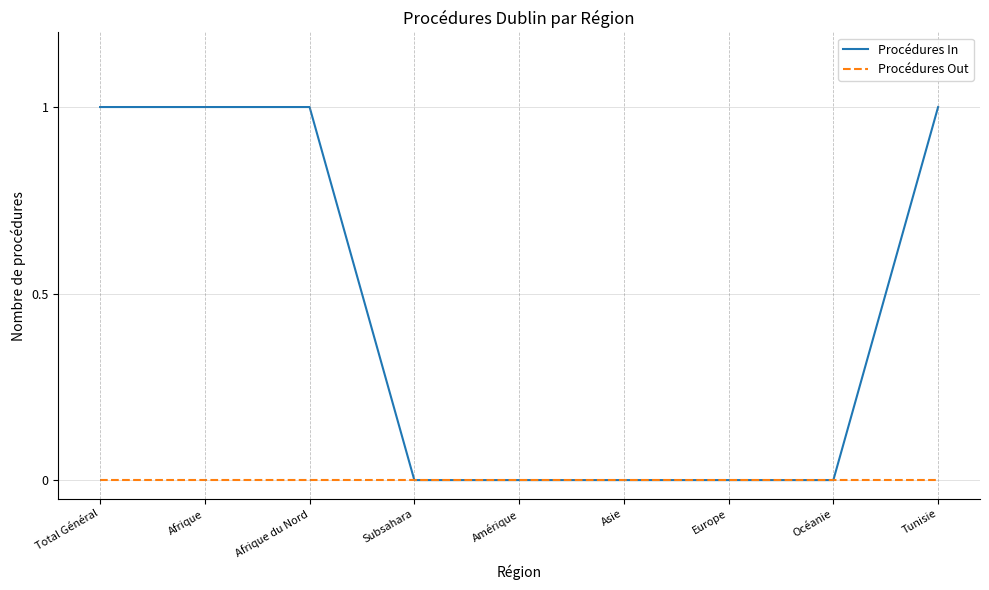

Which series has the largest range (max minus min)?

Procédures In